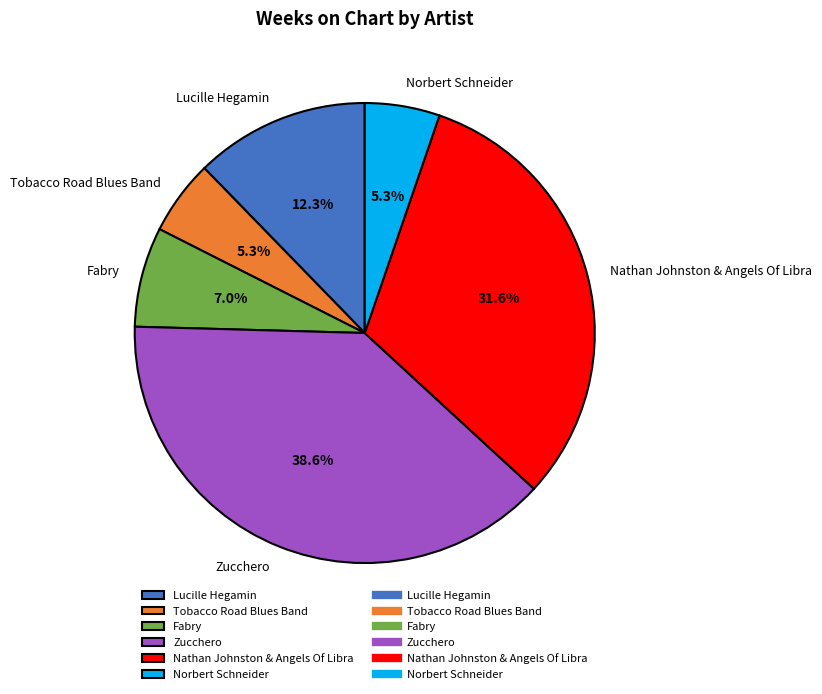

To the nearest percent, what is the average slice percentage?

17%